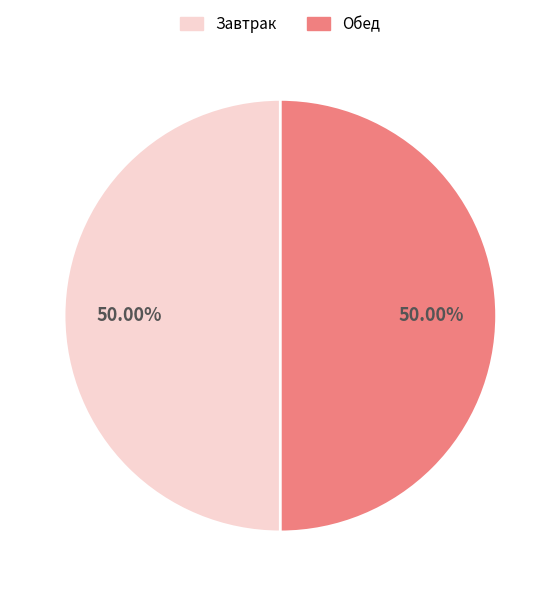

How many segments does this pie chart have?

2